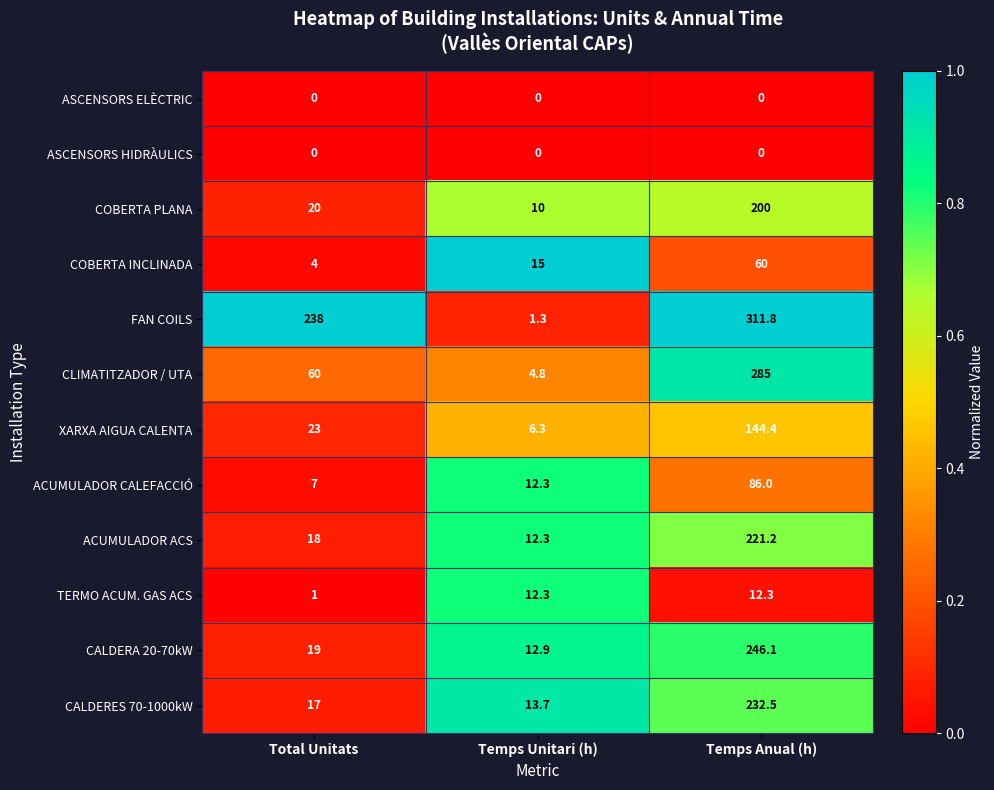

What is the average value of the CALDERES 70-1000kW series?

87.7